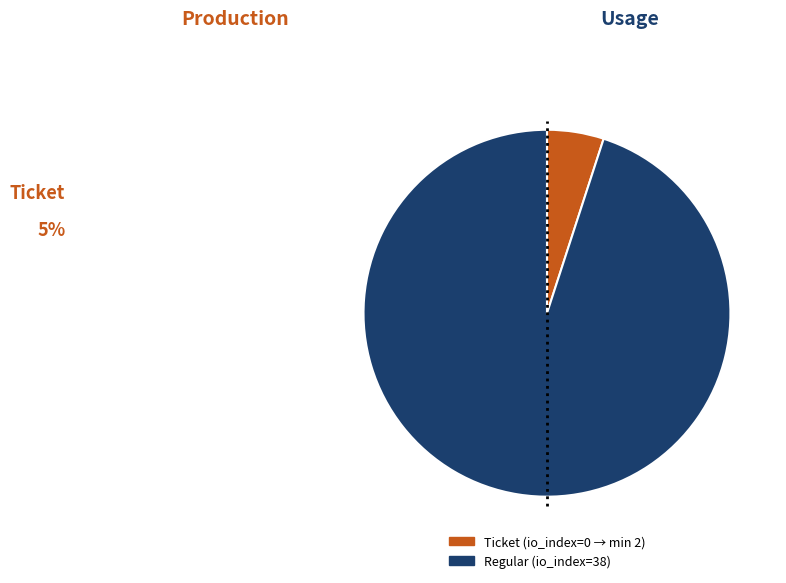

Does any single category account for the majority?

Yes